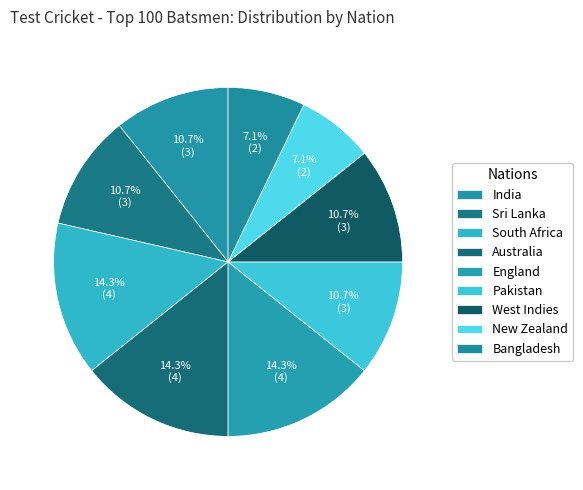

Count the number of slices in the pie.

9